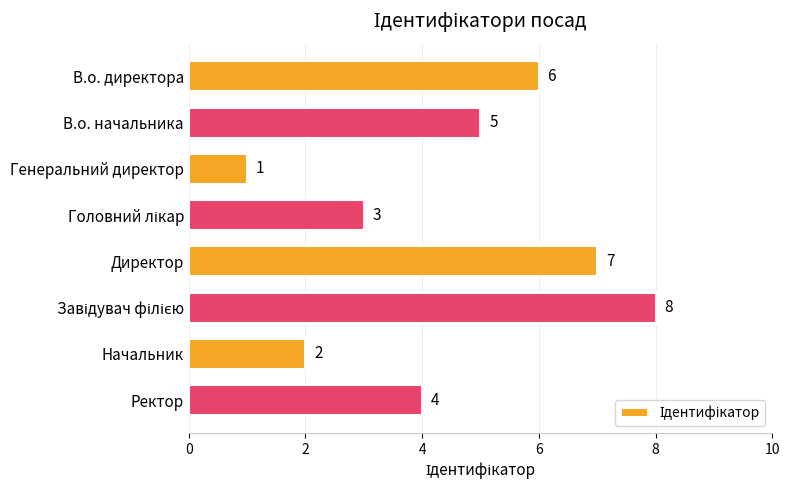

Reading bottom to top, what are all the values shown in this chart?

4	2	8	7	3	1	5	6